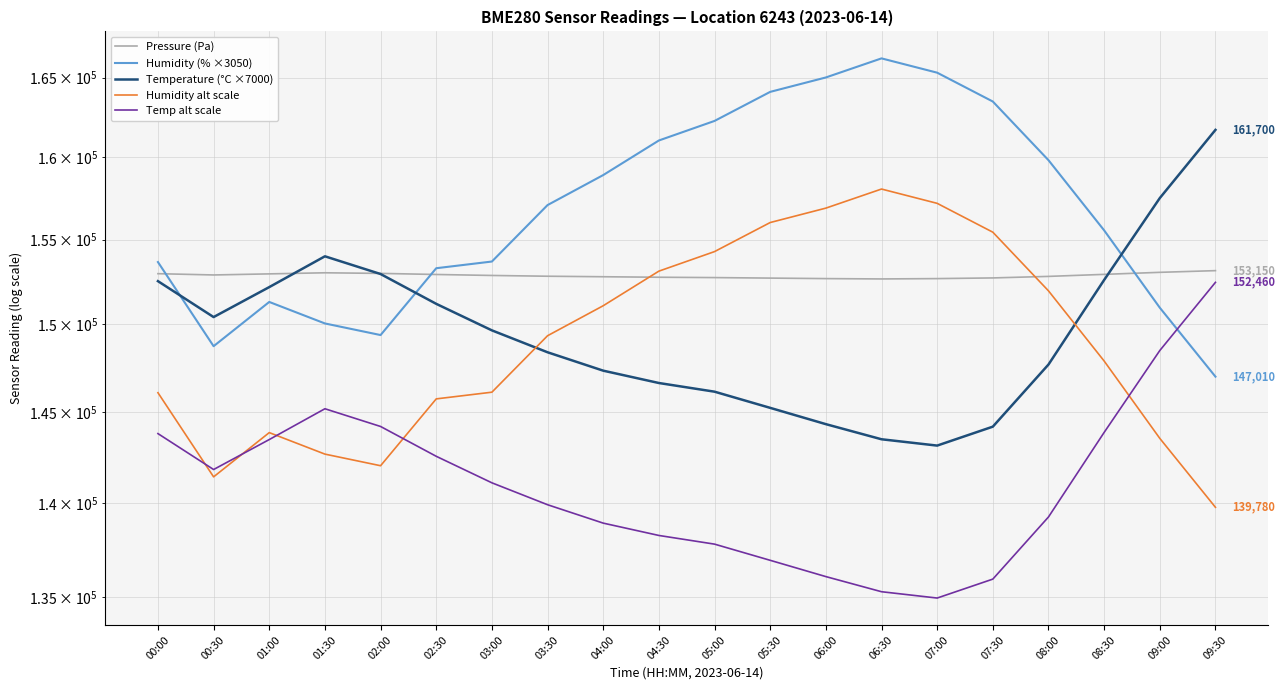

Reading left to right, what are all the values shown in this chart?

Pressure (Pa): 152970.5	152894.9	152959.0	153023.1	152987.2	152923.1	152865.4	152820.0	152790.0	152760.0	152740.0	152710.0	152680.0	152660.0	152680.0	152720.0	152810.0	152930.0	153050.0	153150.0
Humidity (% ×3050): 153659.0	148748.5	151310.5	150060.0	149389.0	153293.0	153689.5	157075.0	158905.0	161040.0	162260.0	164090.0	165005.0	166225.0	165310.0	163480.0	159820.0	155550.0	150975.0	147010.0
Temperature (°C ×7000): 152530.0	150430.0	152180.0	154000.0	152950.0	151200.0	149660.0	148400.0	147350.0	146650.0	146160.0	145250.0	144340.0	143500.0	143150.0	144200.0	147700.0	152600.0	157500.0	161700.0
Humidity alt scale: 146102.0	141433.0	143869.0	142680.0	142042.0	145754.0	146131.0	149350.0	151090.0	153120.0	154280.0	156020.0	156890.0	158050.0	157180.0	155440.0	151960.0	147900.0	143550.0	139780.0
Temp alt scale: 143814.0	141834.0	143484.0	145200.0	144210.0	142560.0	141108.0	139920.0	138930.0	138270.0	137808.0	136950.0	136092.0	135300.0	134970.0	135960.0	139260.0	143880.0	148500.0	152460.0